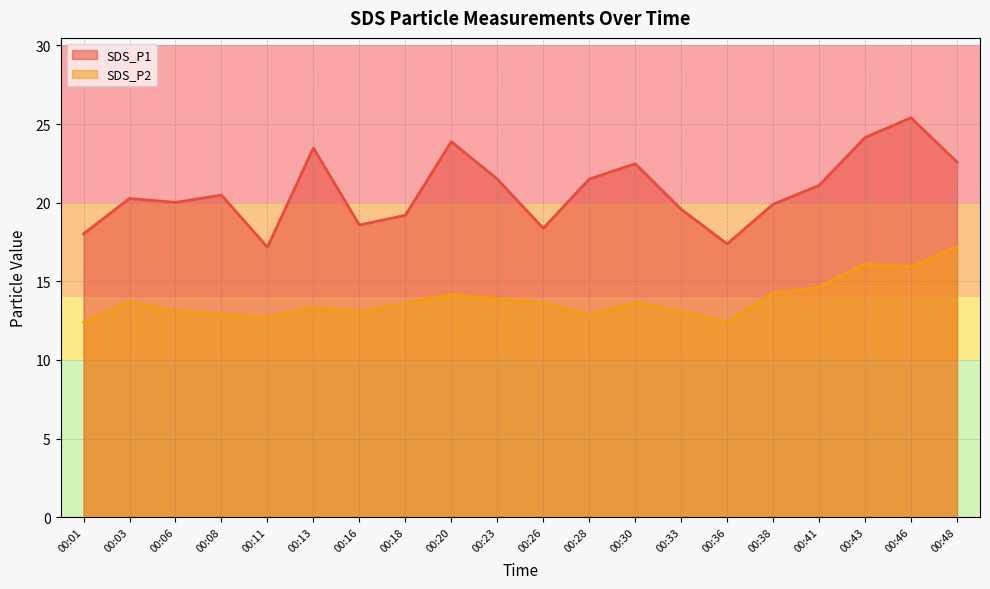

At which category does SDS_P2 reach its first local peak?

00:03